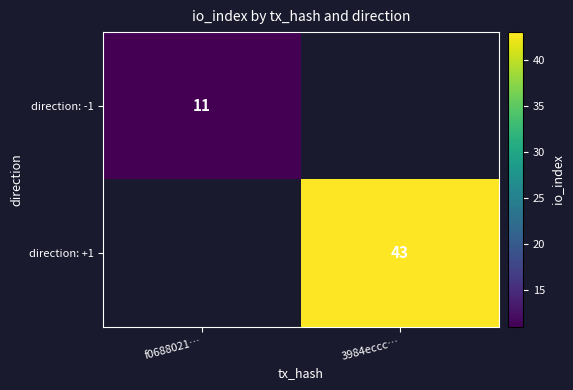

True or false: direction: -1 has a value of 7 at f0688021….

False